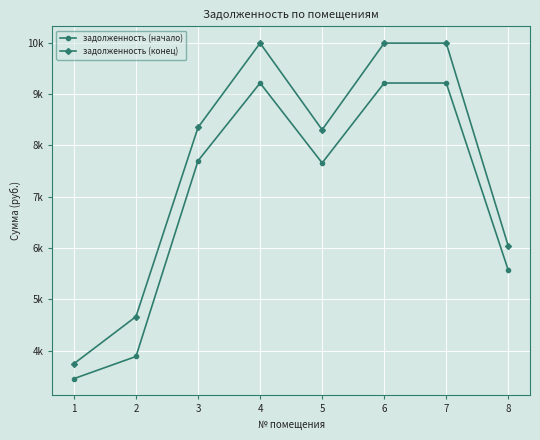

Reading left to right, what are all the values shown in this chart?

задолженность (начало): 3456.0	3888.0	7701.0	9216.0	7659.0	9216.0	9216.0	5568.0
задолженность (конец): 3747.6	4665.6	8350.8	9993.6	8305.2	9993.6	9993.6	6037.8